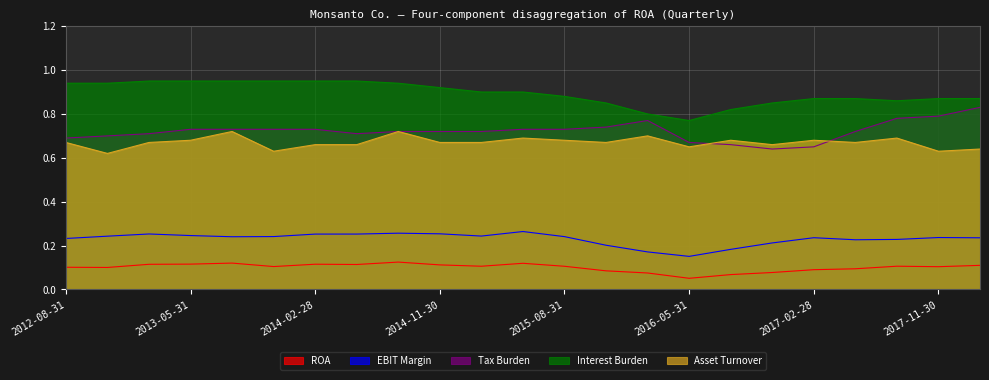

Is it true that Tax Burden equals 0.7 at 2014-05-31?

True